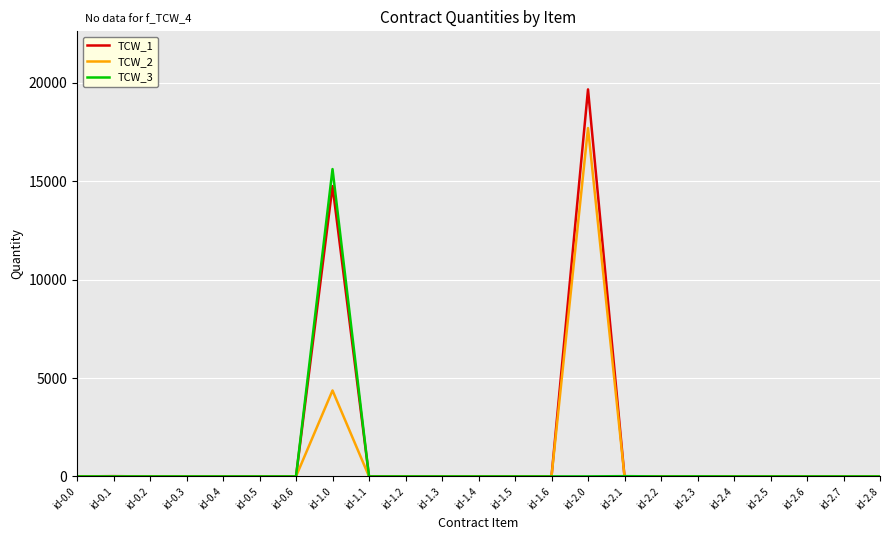

At which category does the chart reach its peak across all series?

id-2.0